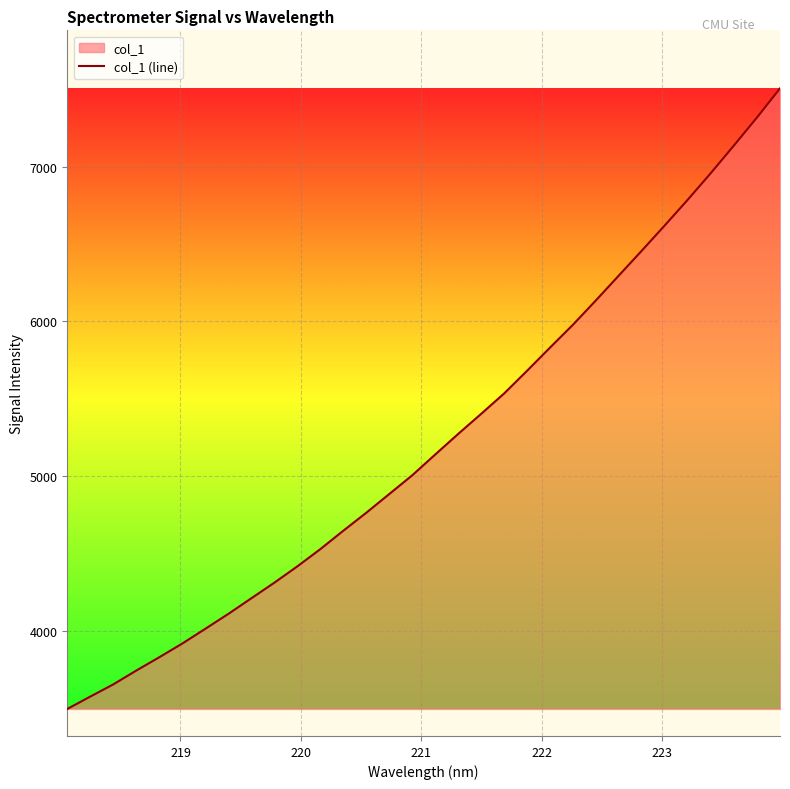

What is the greatest value displayed?

7505.4